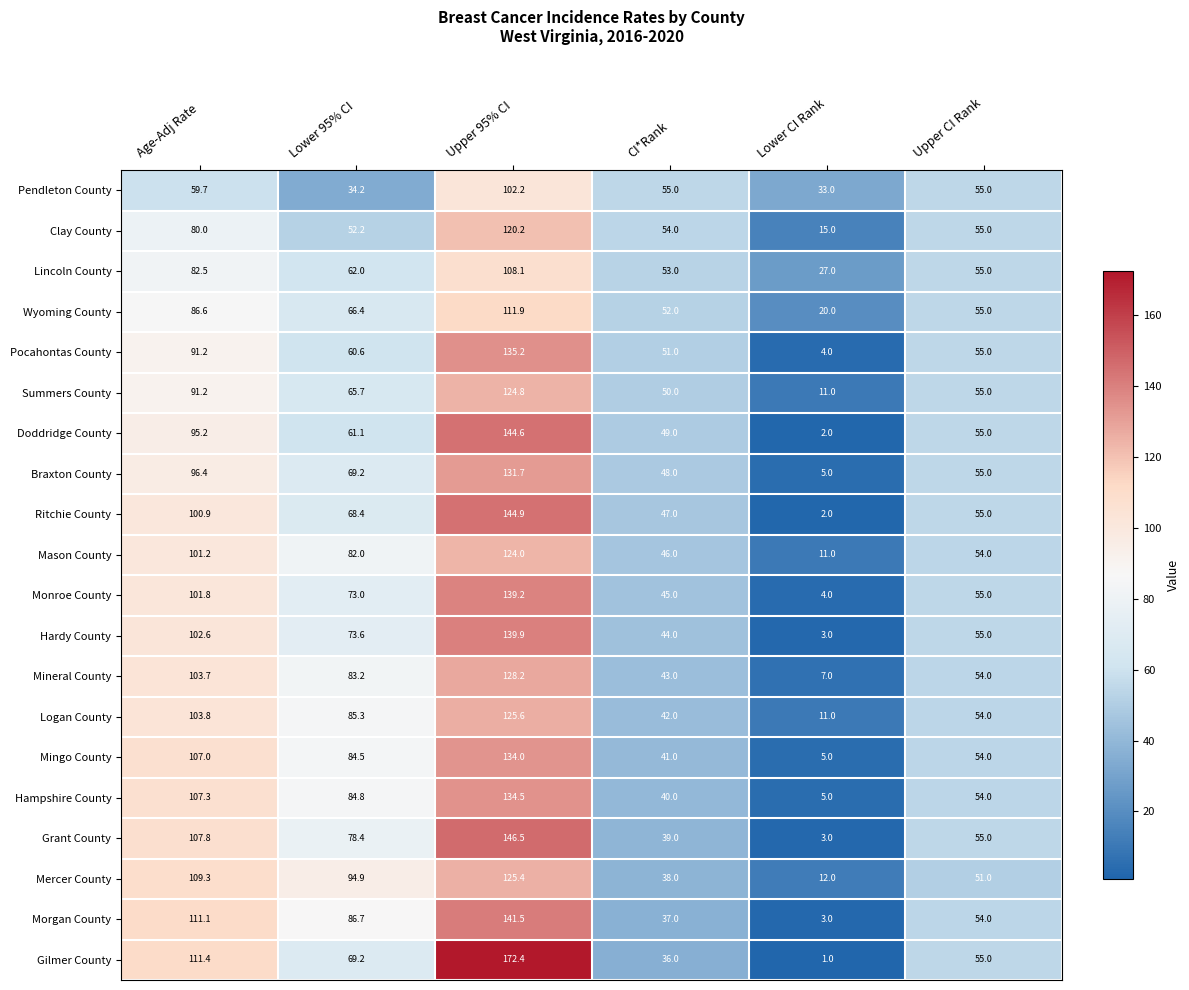

Where does the Hampshire County series first go above 84?

Age-Adj Rate